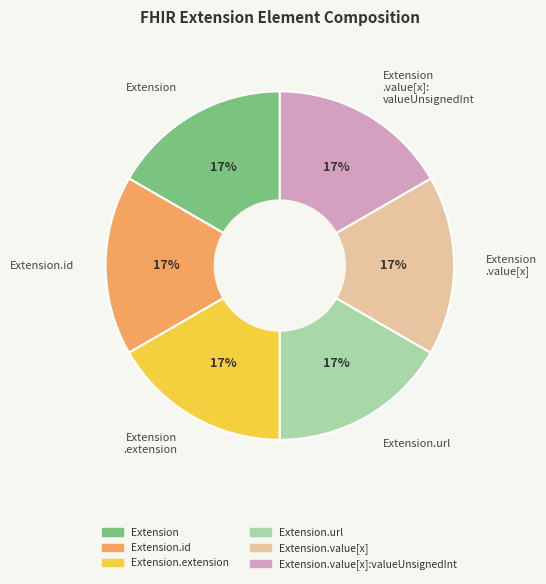

Does Extension represent more than half of the total?

No